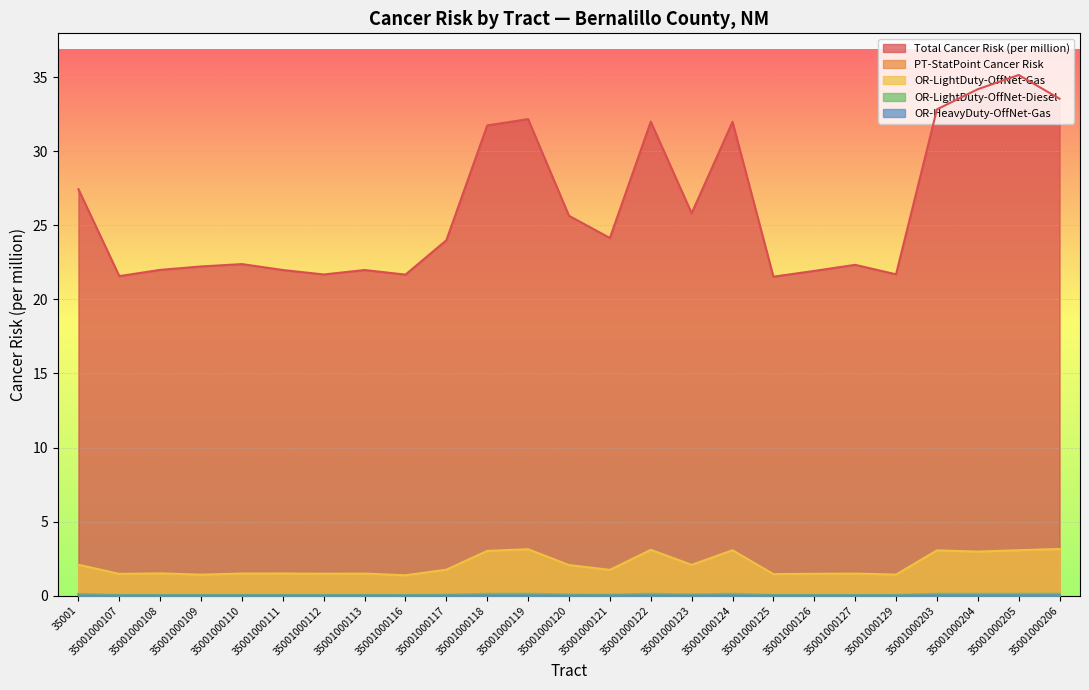

Reading right to left, list all the values displayed in this chart.

Total Cancer Risk (per million): 35001000206=33.5	35001000205=35.1	35001000204=34.2	35001000203=32.8	35001000129=21.7	35001000127=22.3	35001000126=21.9	35001000125=21.5	35001000124=32.0	35001000123=25.8	35001000122=32.0	35001000121=24.1	35001000120=25.6	35001000119=32.2	35001000118=31.7	35001000117=24.0	35001000116=21.7	35001000113=22.0	35001000112=21.7	35001000111=22.0	35001000110=22.4	35001000109=22.2	35001000108=22.0	35001000107=21.6	35001=27.4
PT-StatPoint Cancer Risk: 35001000206=0.1	35001000205=0.1	35001000204=0.1	35001000203=0.1	35001000129=0.0	35001000127=0.0	35001000126=0.0	35001000125=0.0	35001000124=0.0	35001000123=0.0	35001000122=0.0	35001000121=0.0	35001000120=0.0	35001000119=0.0	35001000118=0.0	35001000117=0.0	35001000116=0.0	35001000113=0.0	35001000112=0.0	35001000111=0.0	35001000110=0.0	35001000109=0.0	35001000108=0.0	35001000107=0.0	35001=0.1
OR-LightDuty-OffNet-Gas: 35001000206=3.2	35001000205=3.1	35001000204=3.0	35001000203=3.1	35001000129=1.4	35001000127=1.5	35001000126=1.5	35001000125=1.5	35001000124=3.1	35001000123=2.1	35001000122=3.1	35001000121=1.7	35001000120=2.1	35001000119=3.1	35001000118=3.0	35001000117=1.8	35001000116=1.4	35001000113=1.5	35001000112=1.5	35001000111=1.5	35001000110=1.5	35001000109=1.4	35001000108=1.5	35001000107=1.5	35001=2.1
OR-LightDuty-OffNet-Diesel: 35001000206=0.1	35001000205=0.1	35001000204=0.1	35001000203=0.1	35001000129=0.1	35001000127=0.1	35001000126=0.1	35001000125=0.1	35001000124=0.1	35001000123=0.1	35001000122=0.1	35001000121=0.1	35001000120=0.1	35001000119=0.1	35001000118=0.1	35001000117=0.1	35001000116=0.1	35001000113=0.1	35001000112=0.1	35001000111=0.1	35001000110=0.1	35001000109=0.1	35001000108=0.1	35001000107=0.1	35001=0.1
OR-HeavyDuty-OffNet-Gas: 35001000206=0.0	35001000205=0.0	35001000204=0.0	35001000203=0.0	35001000129=0.0	35001000127=0.0	35001000126=0.0	35001000125=0.0	35001000124=0.0	35001000123=0.0	35001000122=0.0	35001000121=0.0	35001000120=0.0	35001000119=0.0	35001000118=0.0	35001000117=0.0	35001000116=0.0	35001000113=0.0	35001000112=0.0	35001000111=0.0	35001000110=0.0	35001000109=0.0	35001000108=0.0	35001000107=0.0	35001=0.0